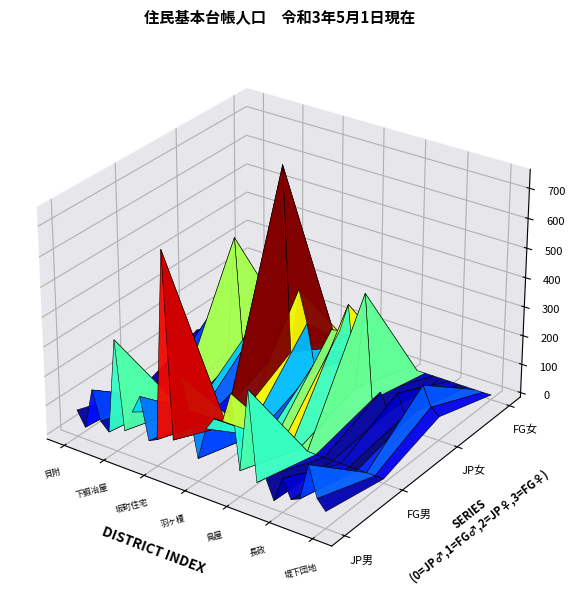

Reading left to right, what are all the values shown in this chart?

日本人男: 貝附=76	花立=26	荒島=165	春木山=67	上鍜冶屋=40	下鍜冶屋=364	梨木=65	切田=139	十文字=202	野口=61	坂町住宅=75	坂町=714	坂町駅前=94	藤沢=322	山口=213	羽ヶ榎=62	田島=173	佐々木=217	荒川松山=219	金屋=321	鳥屋=73	大津=354	中倉=54	名割=83	中野=14	長政=100	両新=39	荒屋=52	海老江=177	前坪団地=75	堤下団地=42
外国人男: 貝附=0	花立=0	荒島=0	春木山=0	上鍜冶屋=0	下鍜冶屋=3	梨木=0	切田=0	十文字=4	野口=5	坂町住宅=0	坂町=0	坂町駅前=4	藤沢=3	山口=5	羽ヶ榎=0	田島=0	佐々木=0	荒川松山=0	金屋=0	鳥屋=0	大津=1	中倉=0	名割=0	中野=0	長政=0	両新=0	荒屋=0	海老江=0	前坪団地=0	堤下団地=0
日本人女: 貝附=81	花立=30	荒島=164	春木山=71	上鍜冶屋=37	下鍜冶屋=451	梨木=63	切田=155	十文字=175	野口=68	坂町住宅=90	坂町=747	坂町駅前=116	藤沢=344	山口=236	羽ヶ榎=85	田島=162	佐々木=242	荒川松山=248	金屋=347	鳥屋=69	大津=403	中倉=46	名割=83	中野=23	長政=99	両新=32	荒屋=50	海老江=156	前坪団地=90	堤下団地=67
外国人女: 貝附=0	花立=0	荒島=0	春木山=0	上鍜冶屋=0	下鍜冶屋=3	梨木=0	切田=3	十文字=1	野口=10	坂町住宅=0	坂町=0	坂町駅前=1	藤沢=7	山口=0	羽ヶ榎=0	田島=1	佐々木=0	荒川松山=0	金屋=1	鳥屋=0	大津=0	中倉=0	名割=0	中野=0	長政=0	両新=0	荒屋=0	海老江=0	前坪団地=0	堤下団地=1